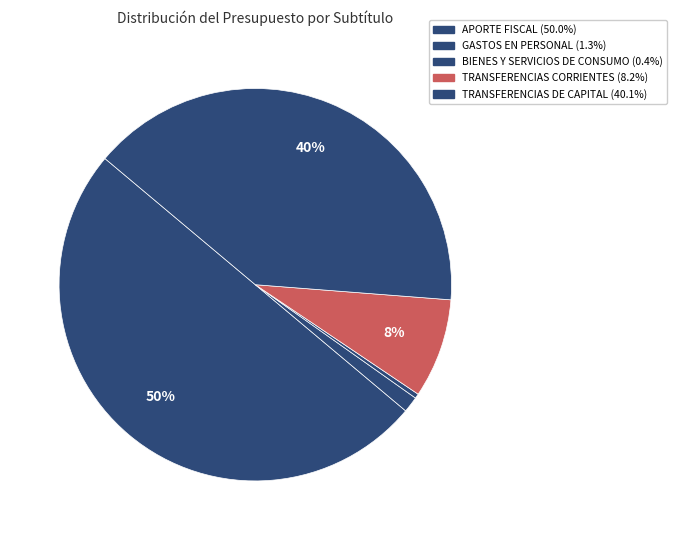

Is it true that TRANSFERENCIAS CORRIENTES is 3% of the pie?

False